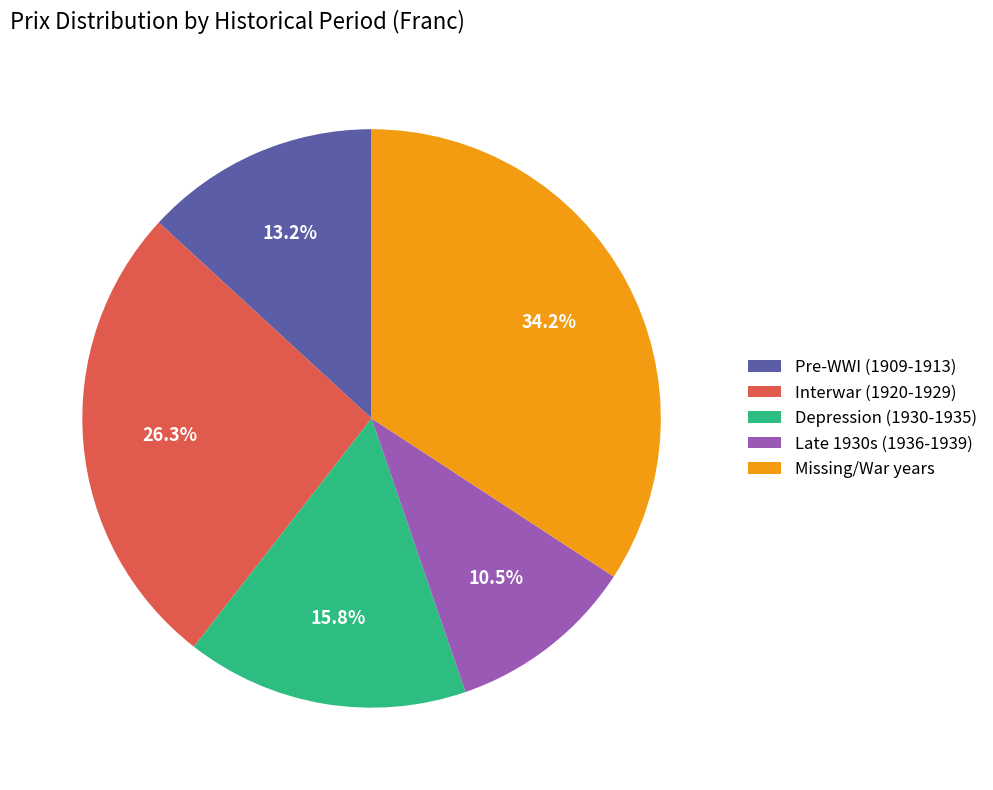

Does Pre-WWI (1909-1913) account for over 50% of the chart?

No